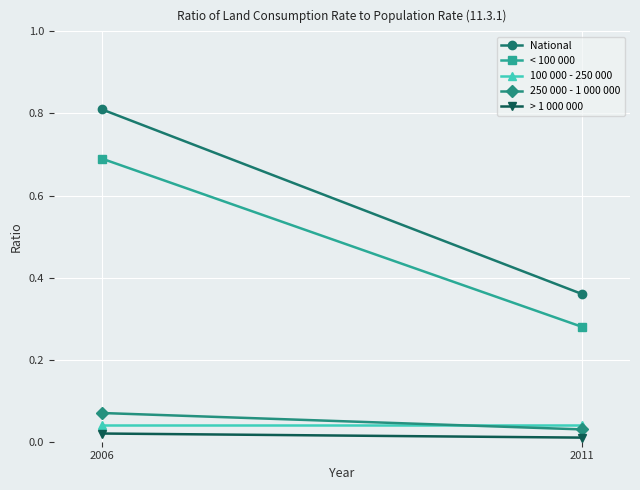

What is the maximum value shown in the chart?

0.8